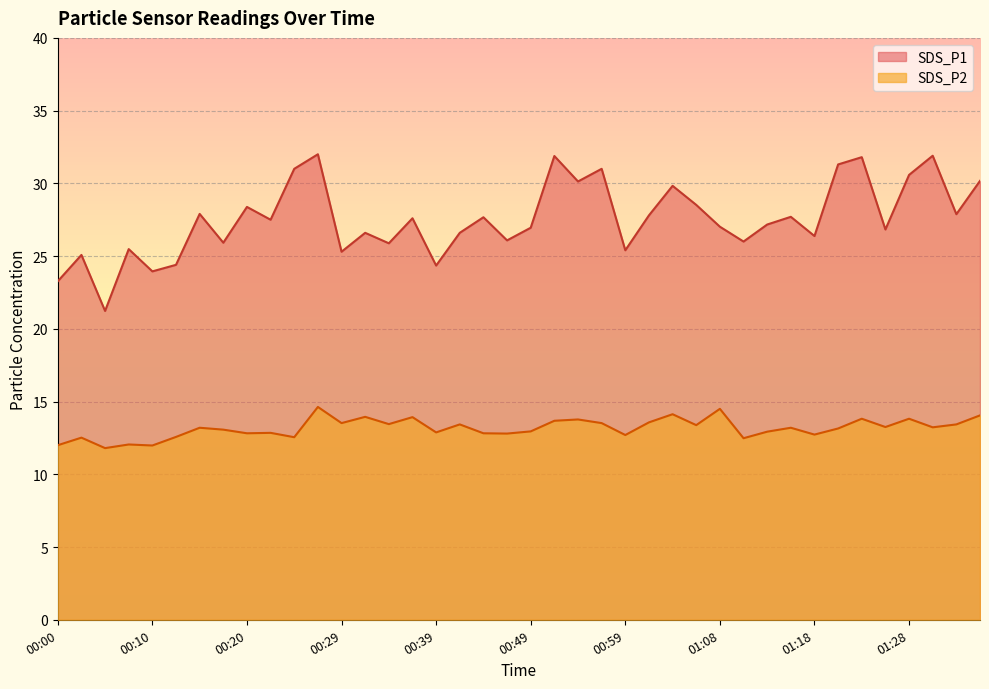

Is it true that SDS_P1 equals 29.8 at 01:03?

True